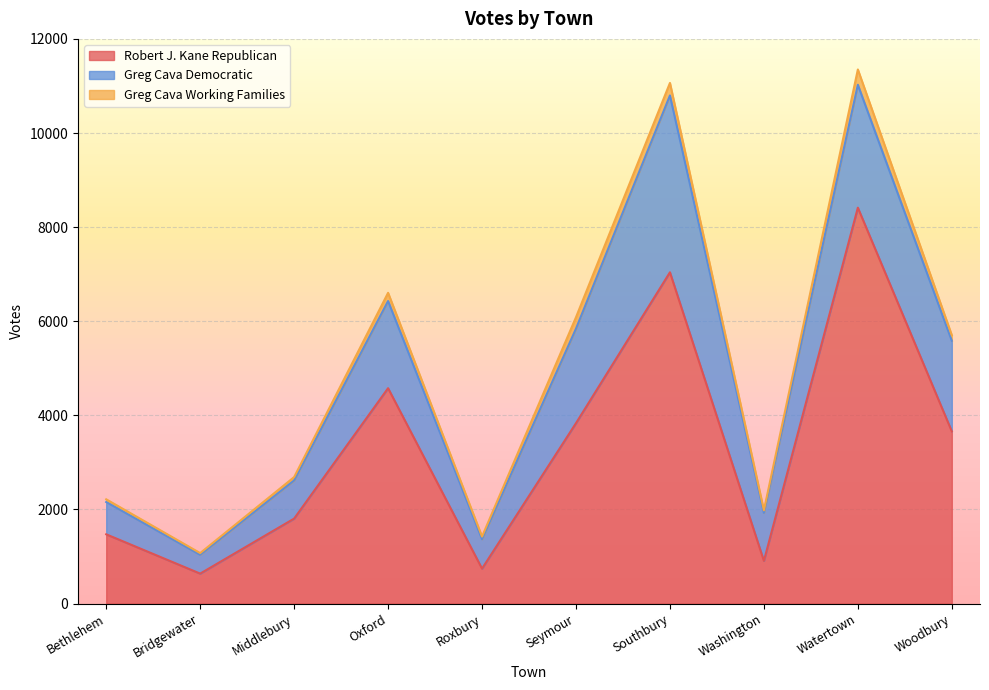

What is the label of the 8th point from the left?

Washington